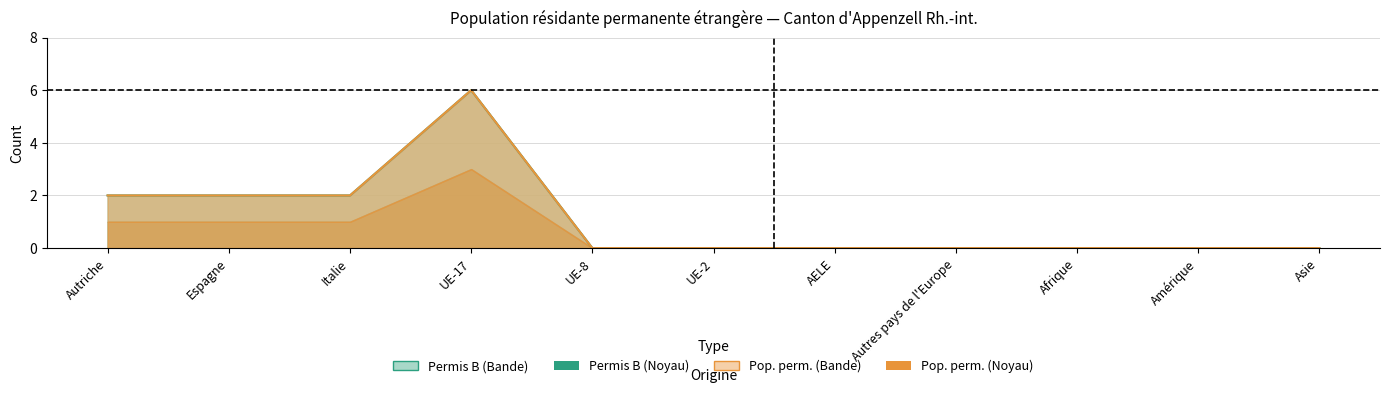

True or false: Total (Pop. perm.) and Total (Permis B) intersect in this chart.

False